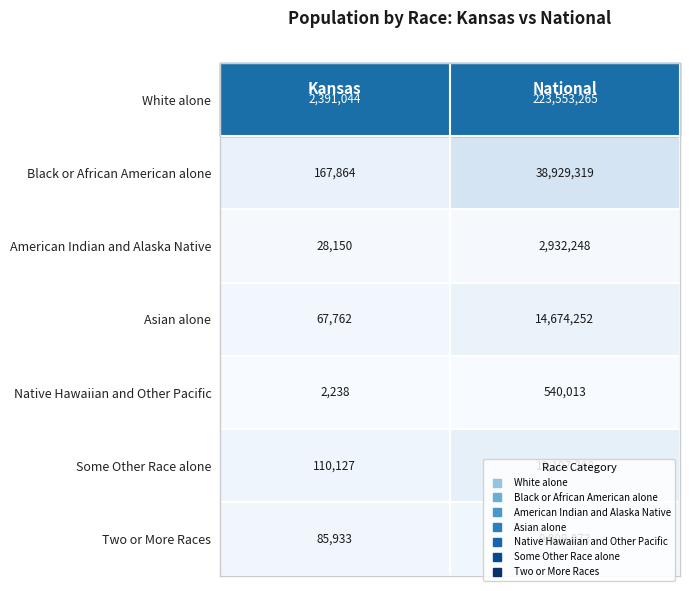

Which series has the largest range (max minus min)?

White alone